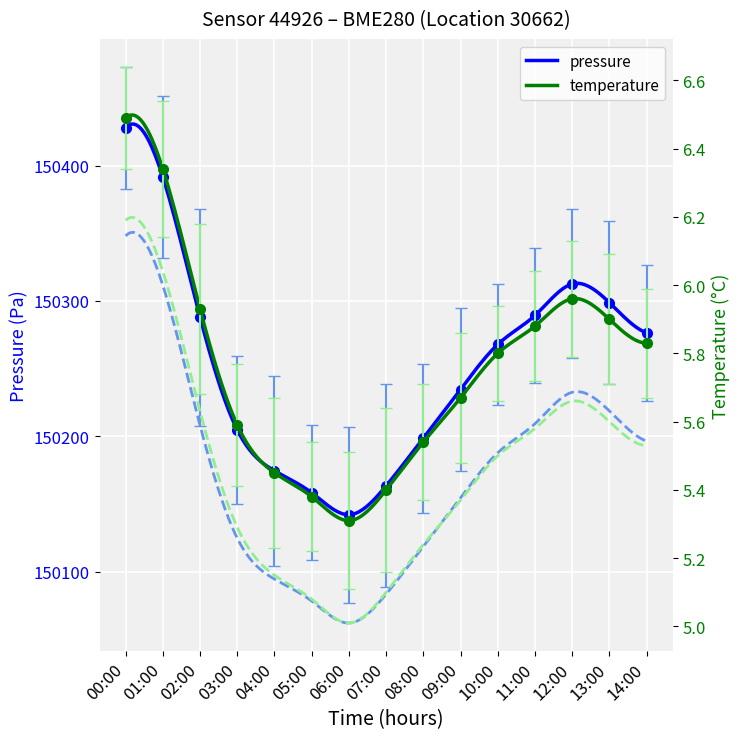

What is the difference between the highest and lowest values at 14:00?

150270.6